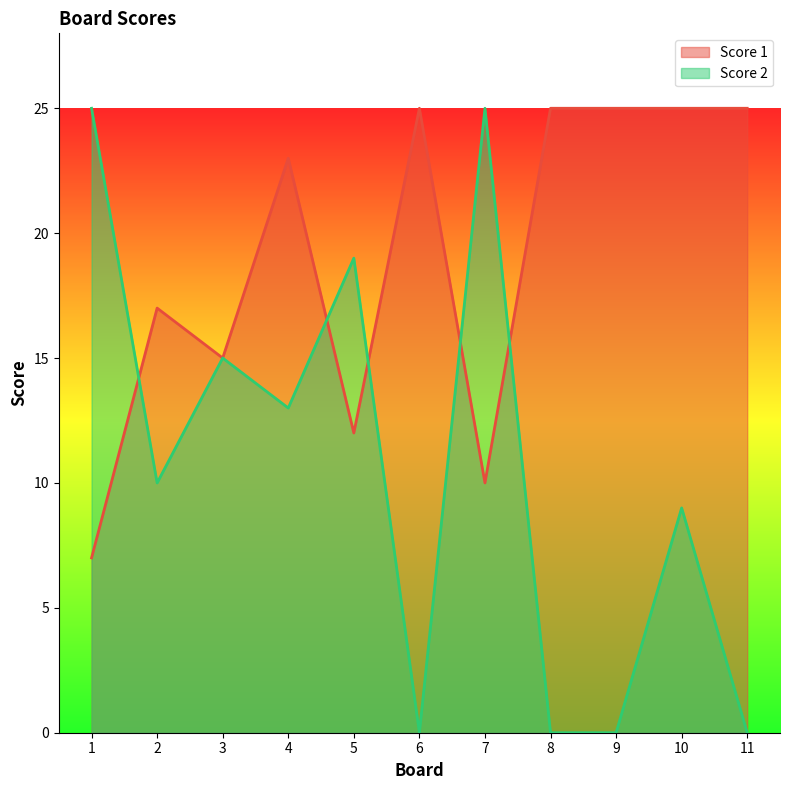

At which category is the sum across all series the highest?

4